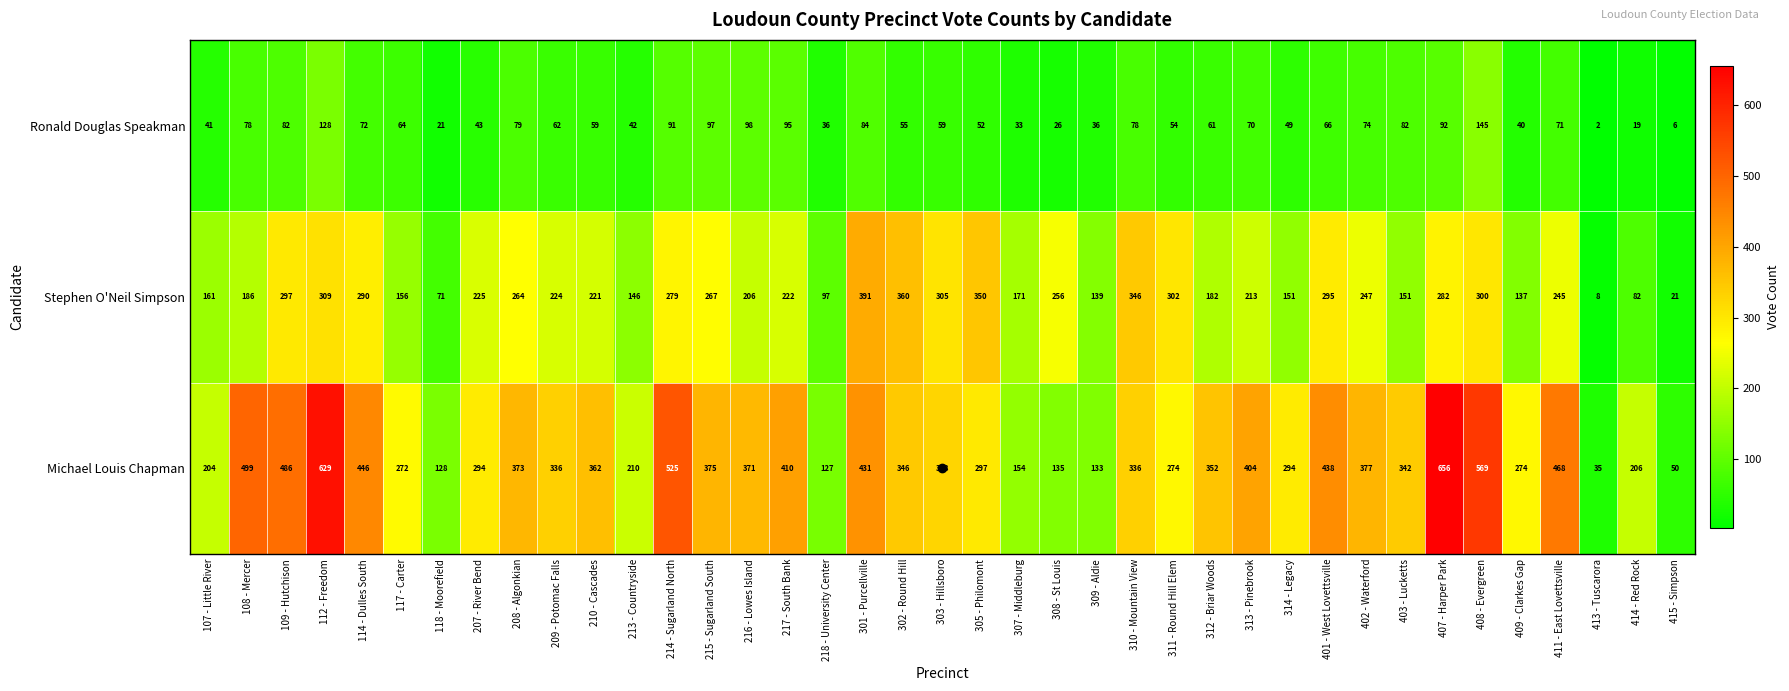

At which category is the sum across all series the highest?

112 - Freedom